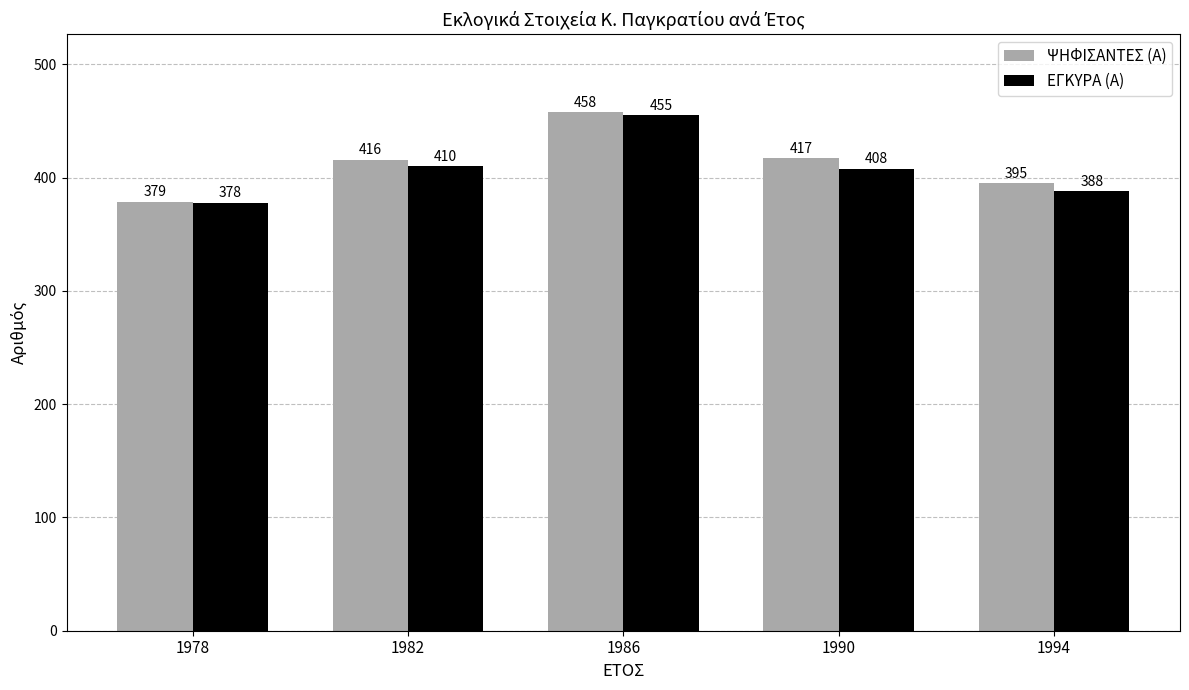

Which series has the largest range (max minus min)?

ΨΗΦΙΣΑΝΤΕΣ (Α)